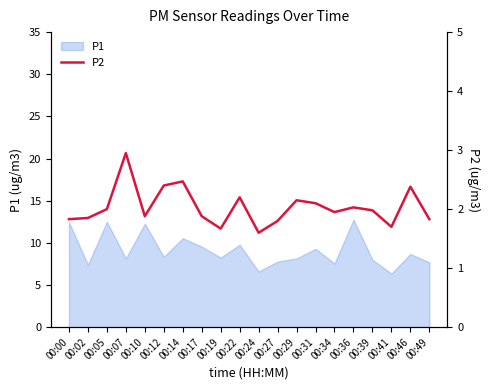

What is the maximum value for P1?

12.8